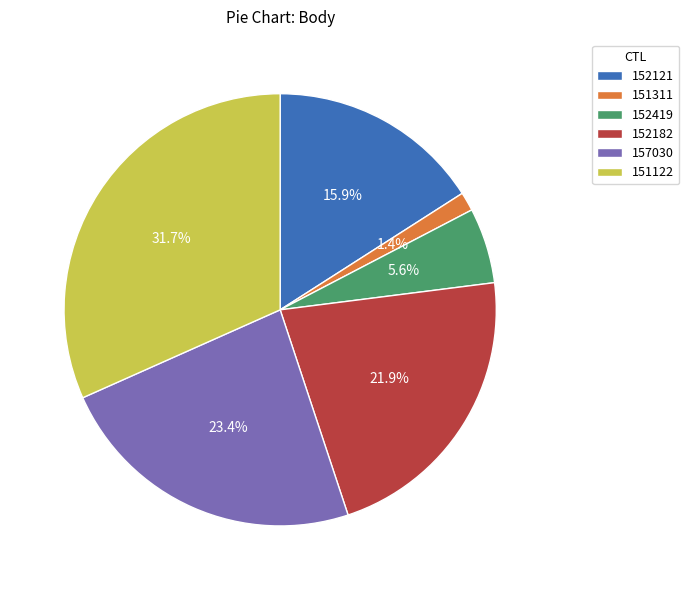

Between 157030 and 152182, which is larger?

157030